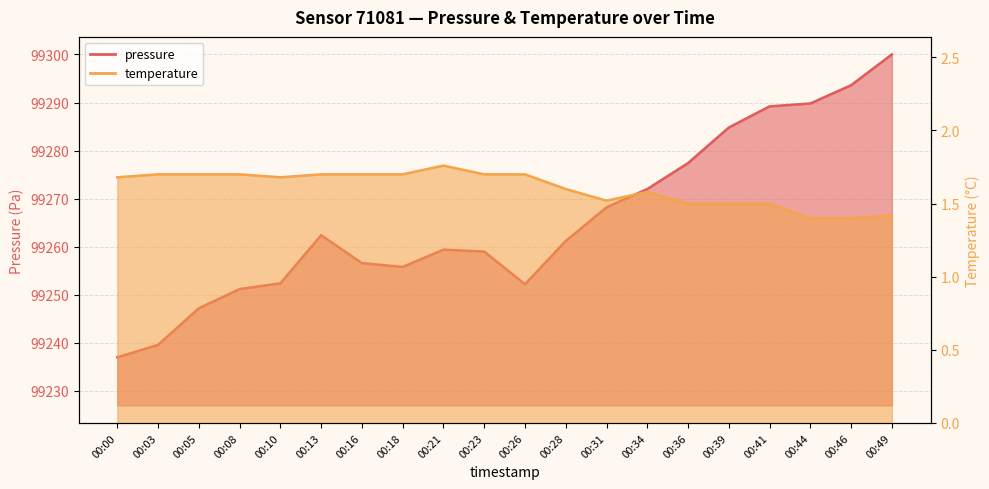

At which category does temperature reach its first local valley?

00:10